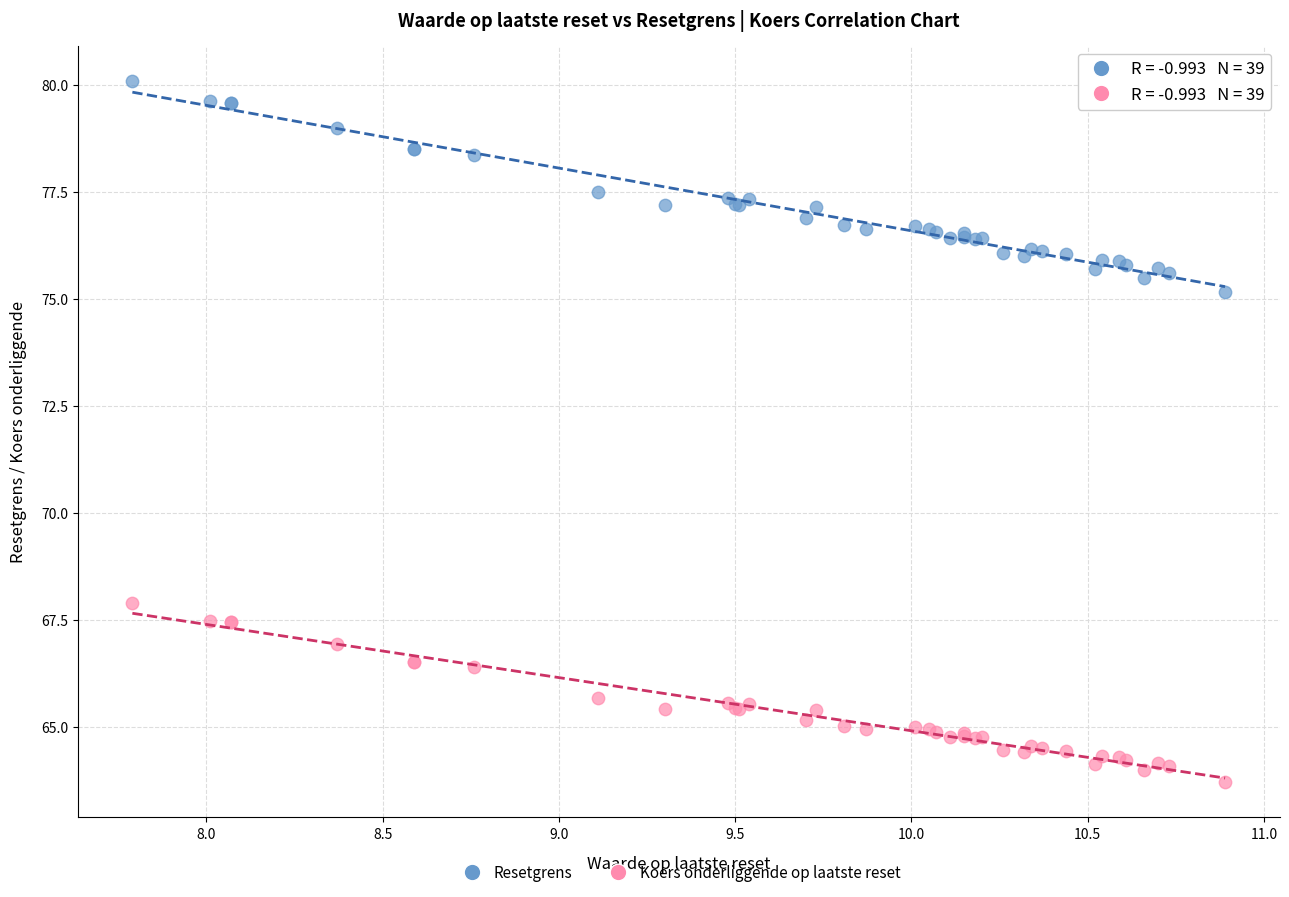

Which series contains the lowest Y value?

Koers onderliggende op laatste reset